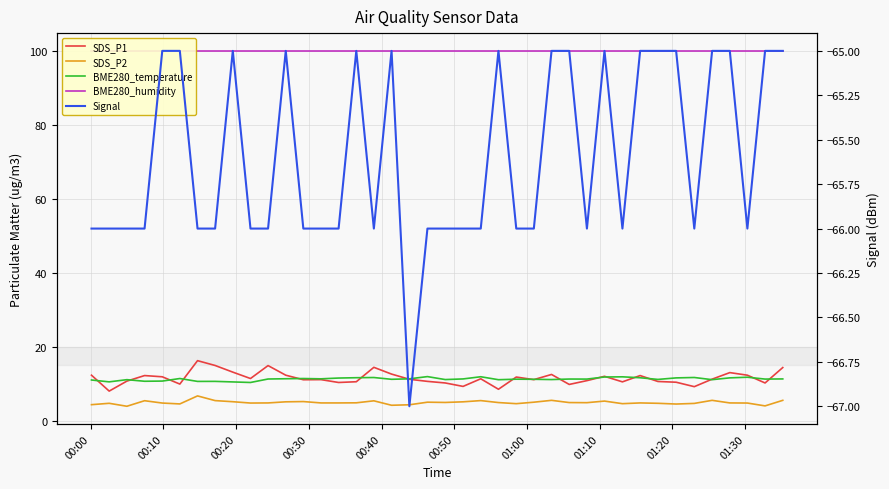

What is the difference between the maximum and minimum values in the SDS_P2 series?

2.8